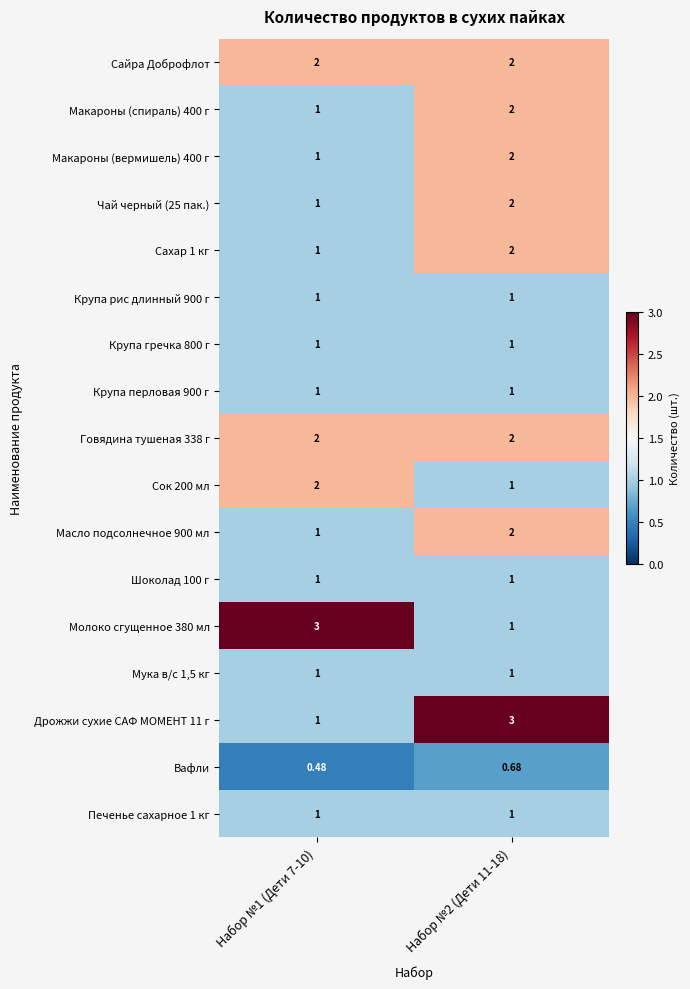

How many series are shown in this chart?

17